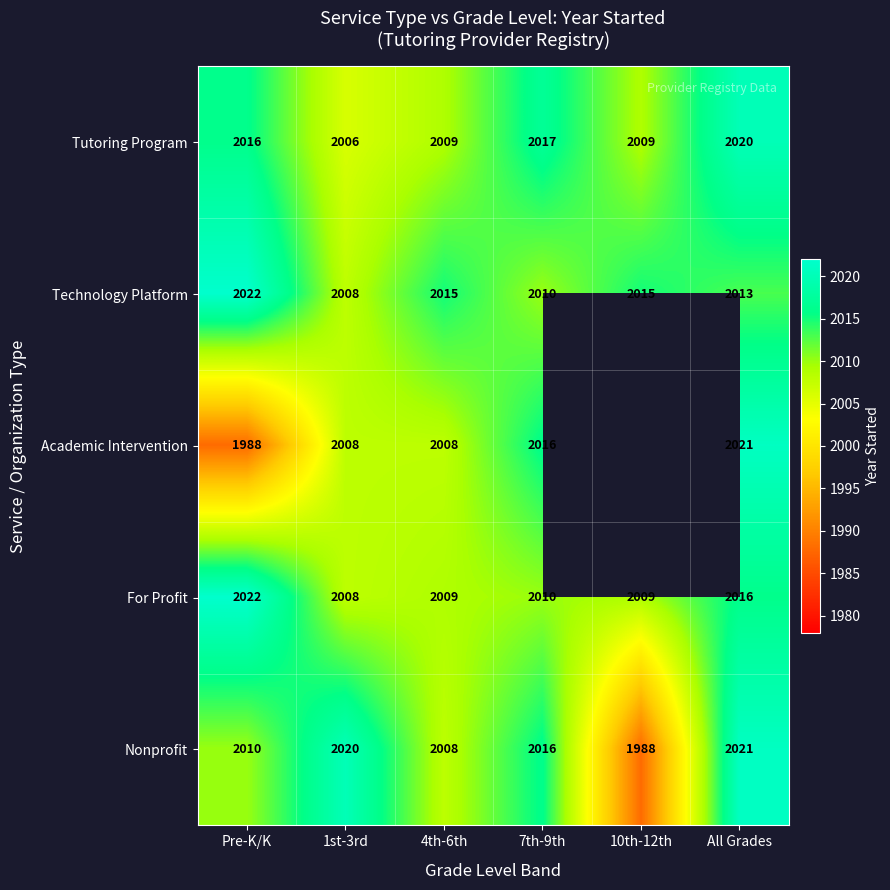

Where does the Technology Platform series first go above 2015?

Pre-K/K